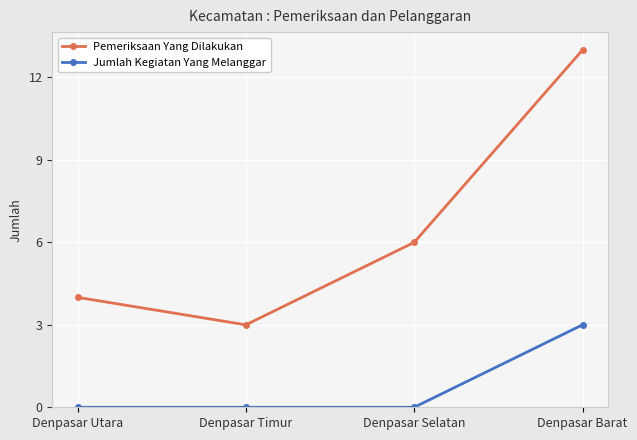

At which label does Jumlah Kegiatan Yang Melanggar reach its peak?

Denpasar Barat